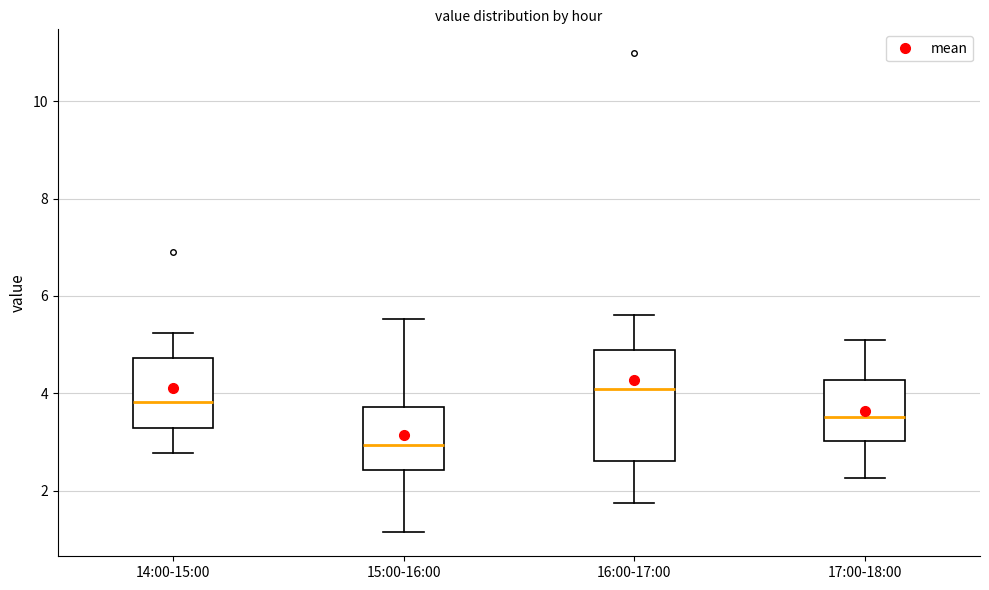

Which box's median line is the lowest?

15:00-16:00